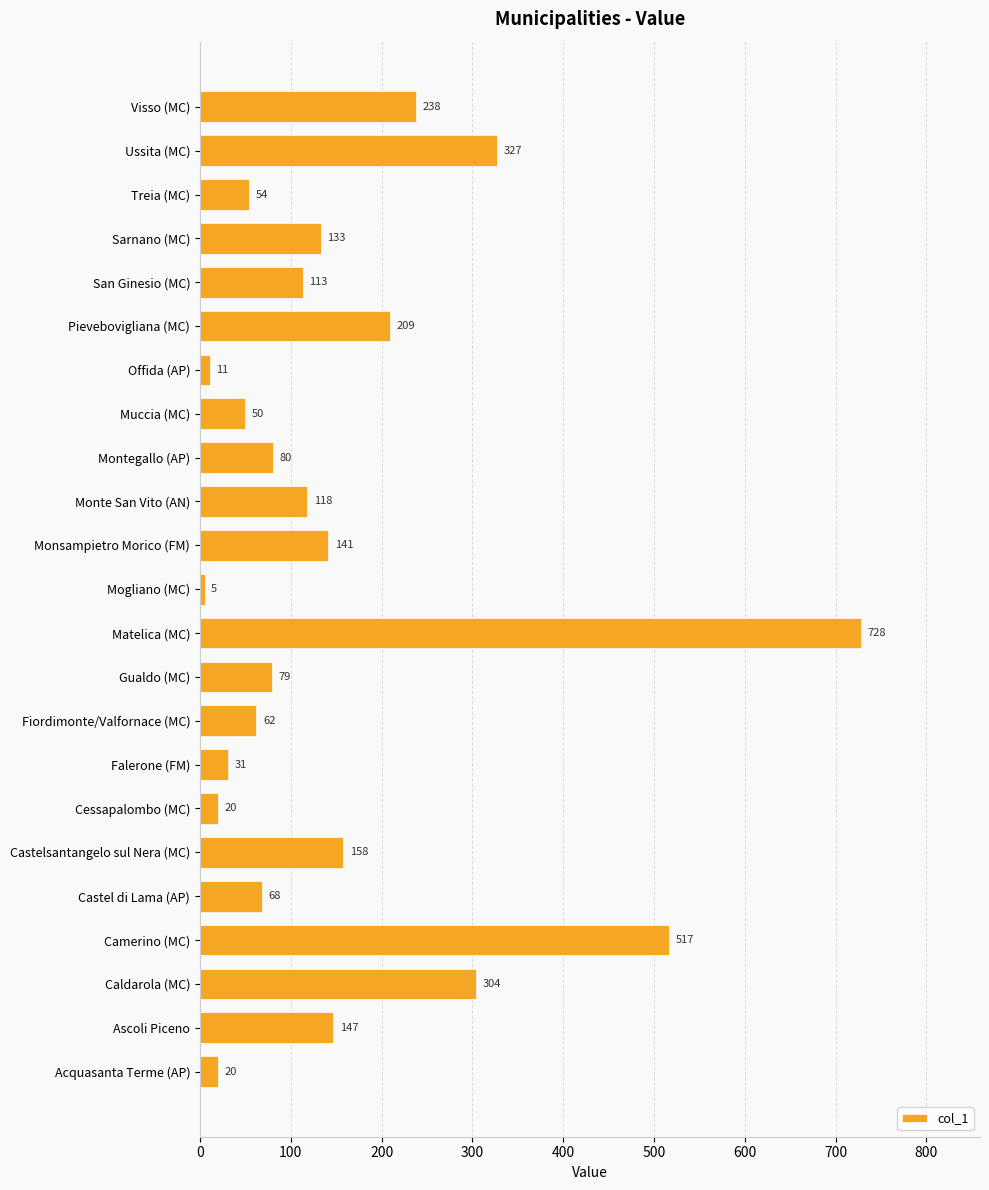

Does the chart contain any negative values?

No